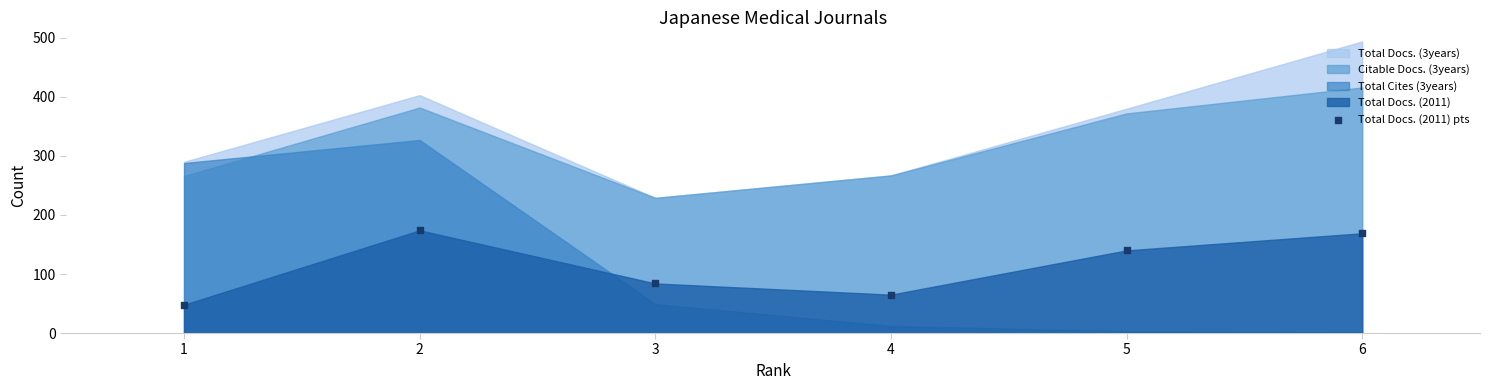

What is the average Y value?

113